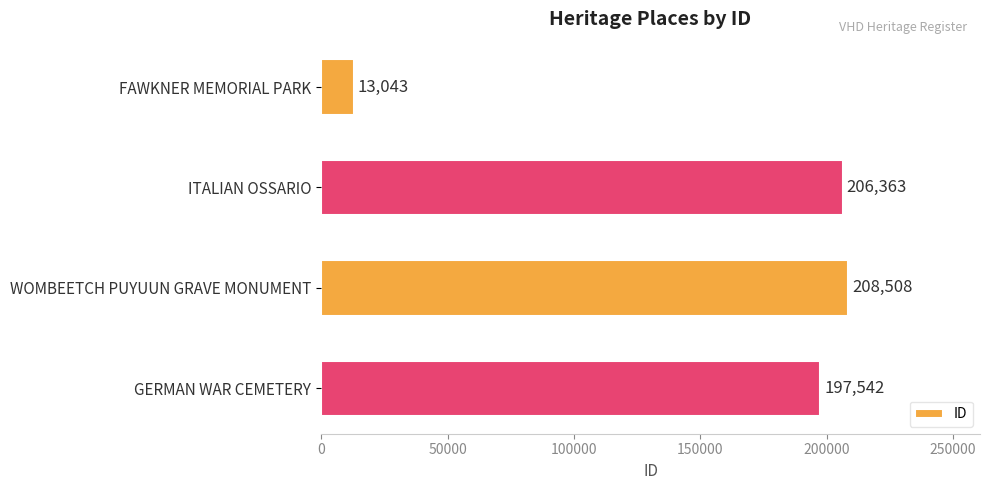

Where is the data nearest to the value 110775?

GERMAN WAR CEMETERY